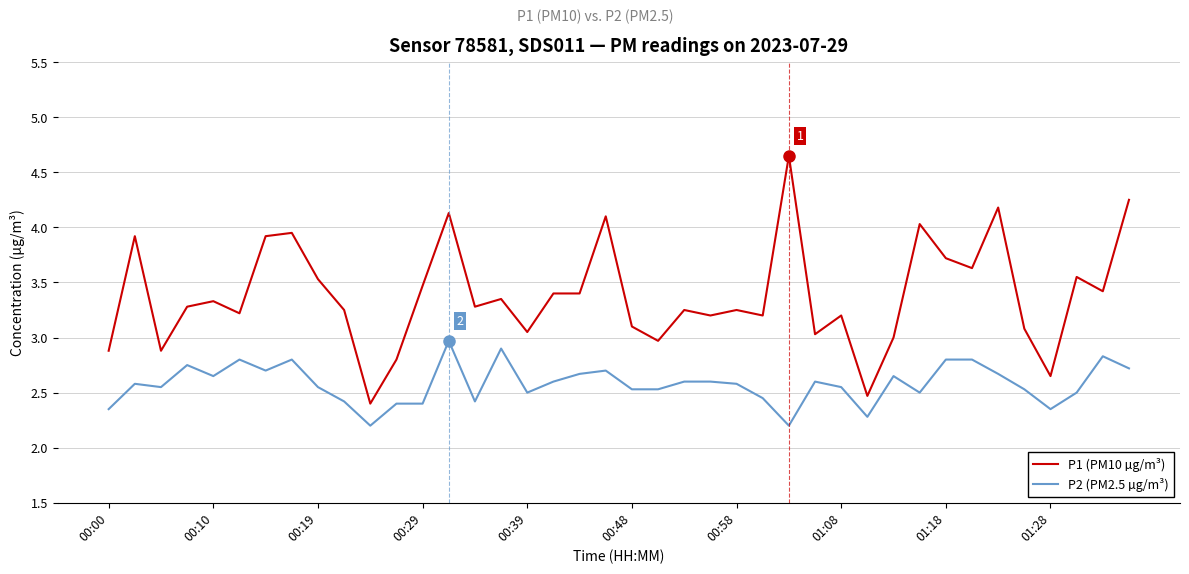

What is the smallest value displayed?

2.2